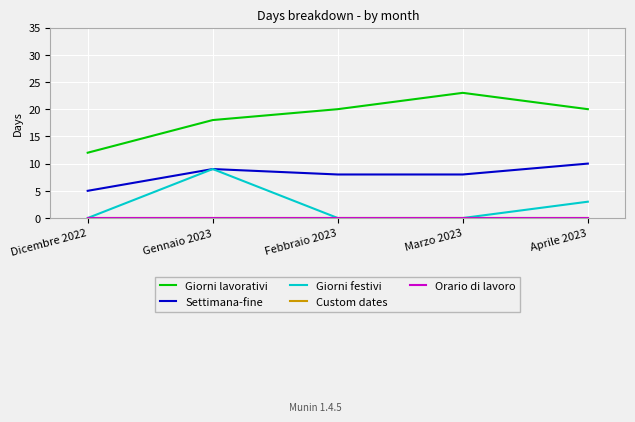

At how many categories does at least one series exceed 9?

5